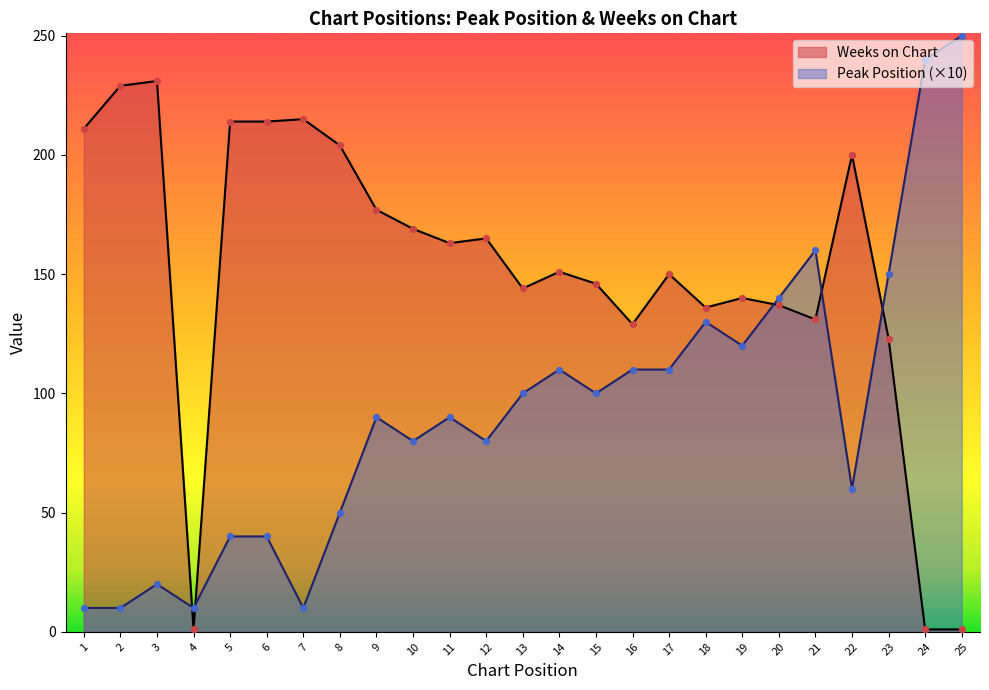

At how many categories does at least one series exceed 79?

24